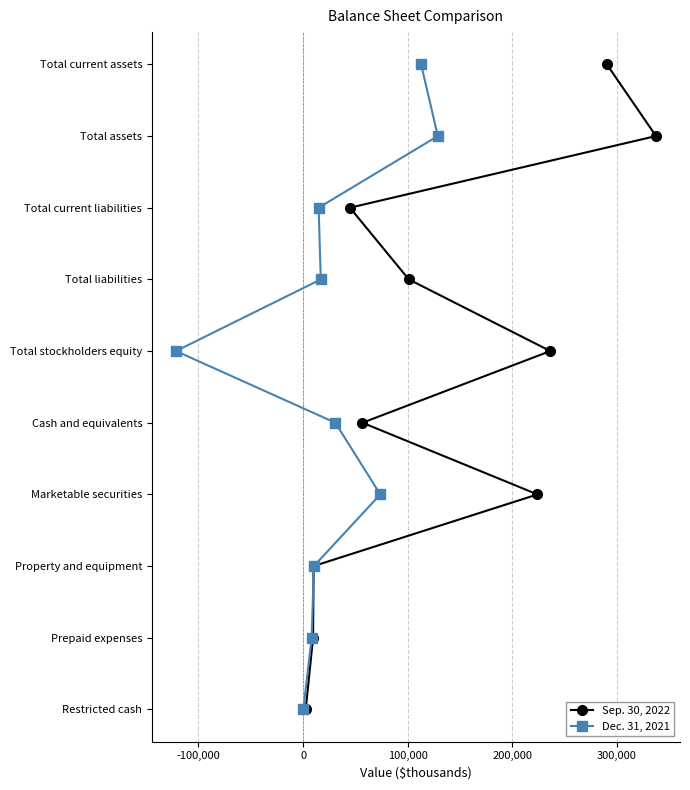

What are all the series names shown in the legend?

Sep. 30, 2022, Dec. 31, 2021